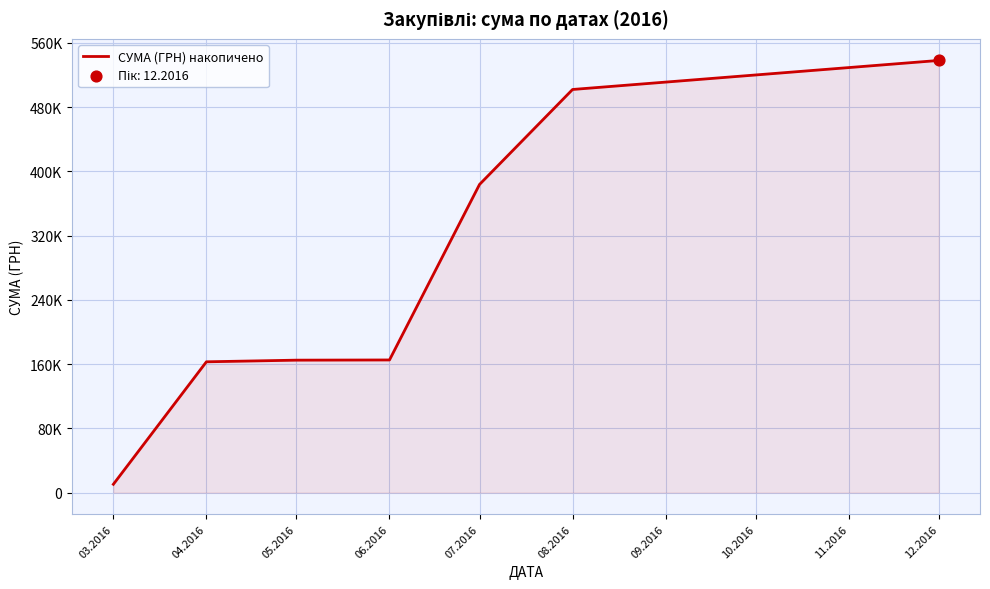

Is this an area chart (filled region under the line)?

Yes